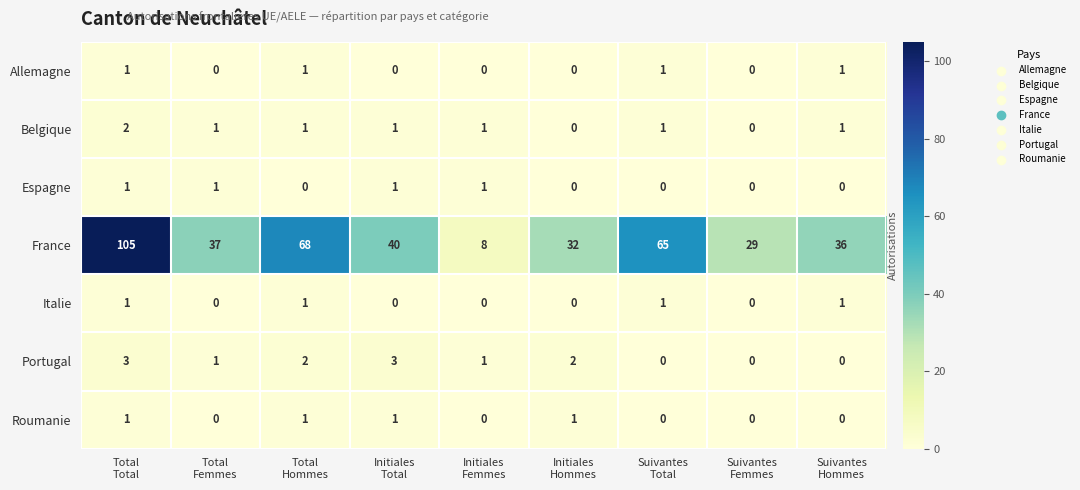

Which series has the largest total across all categories?

France